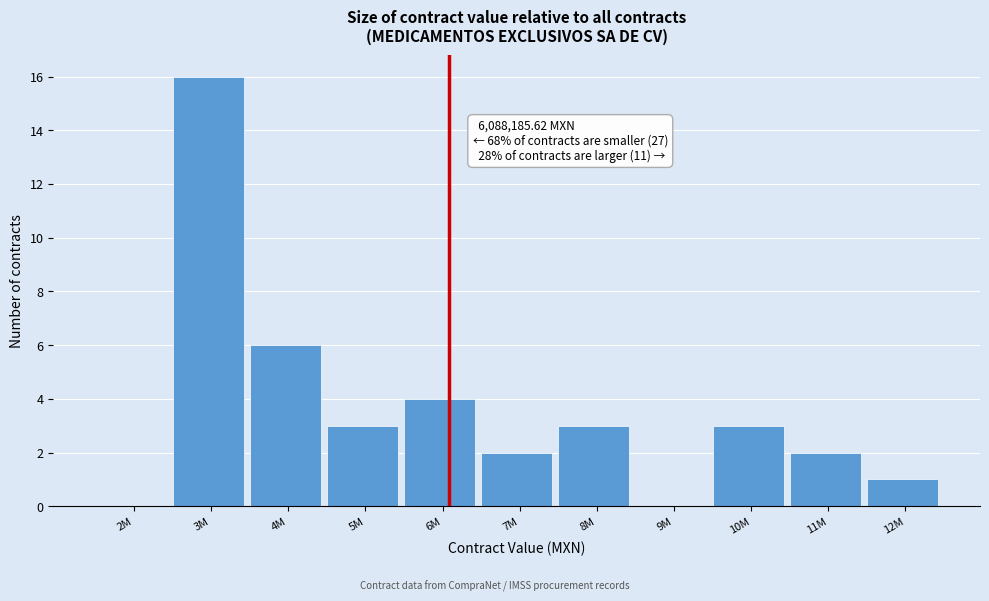

Reading right to left, extract all data points from this chart.

12M=1	11M=2	10M=3	9M=0	8M=3	7M=2	6M=4	5M=3	4M=6	3M=16	2M=0